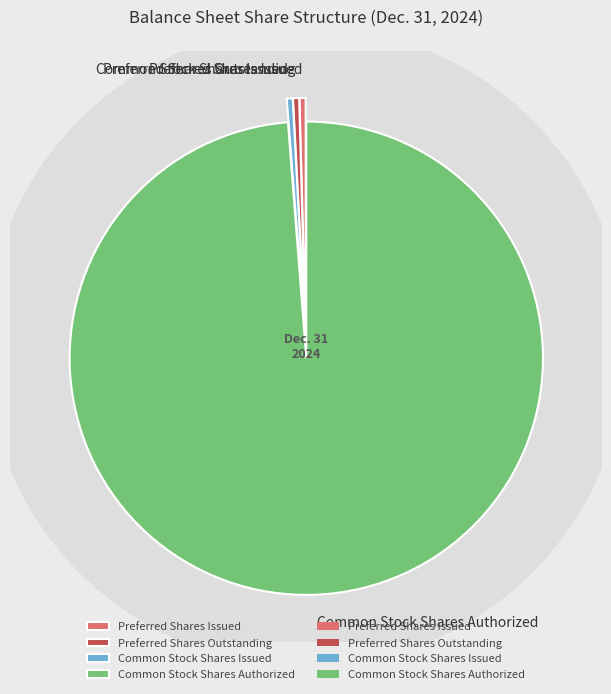

How many slices are in this pie chart?

4